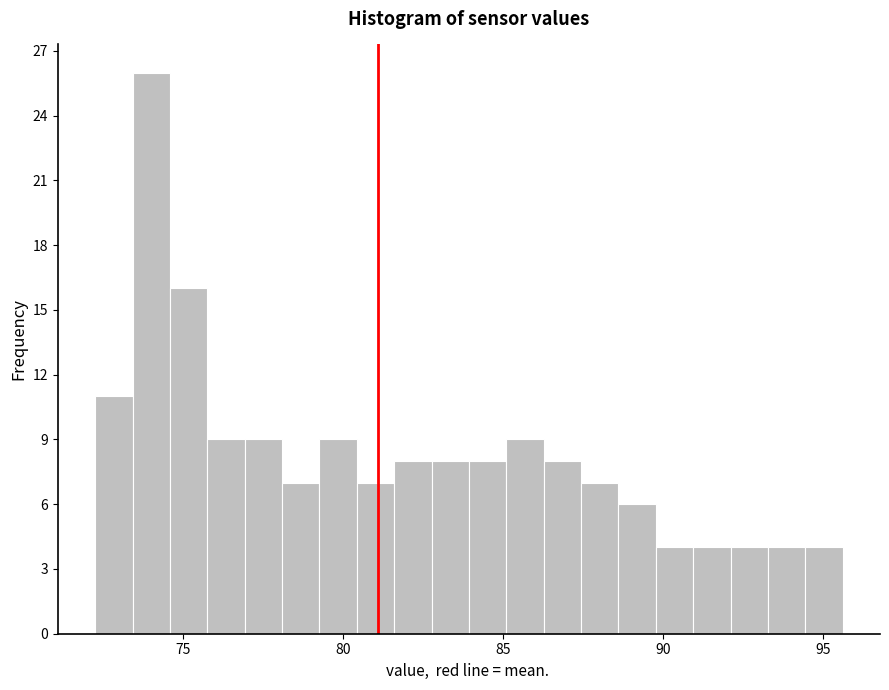

Read against the x-axis, roughly where is the centre of the tallest bar?

74.0